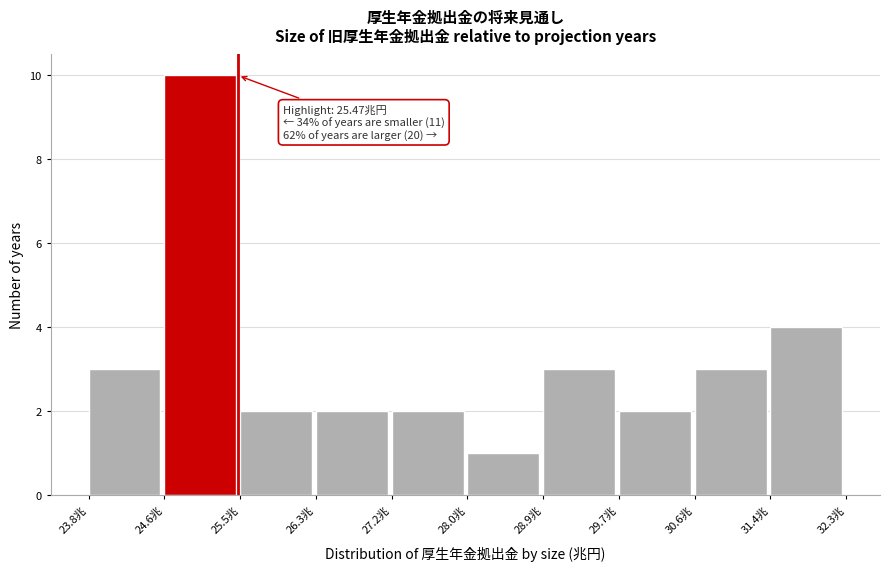

Over which range of the x-axis is the bar tallest?

24.6 to 25.5